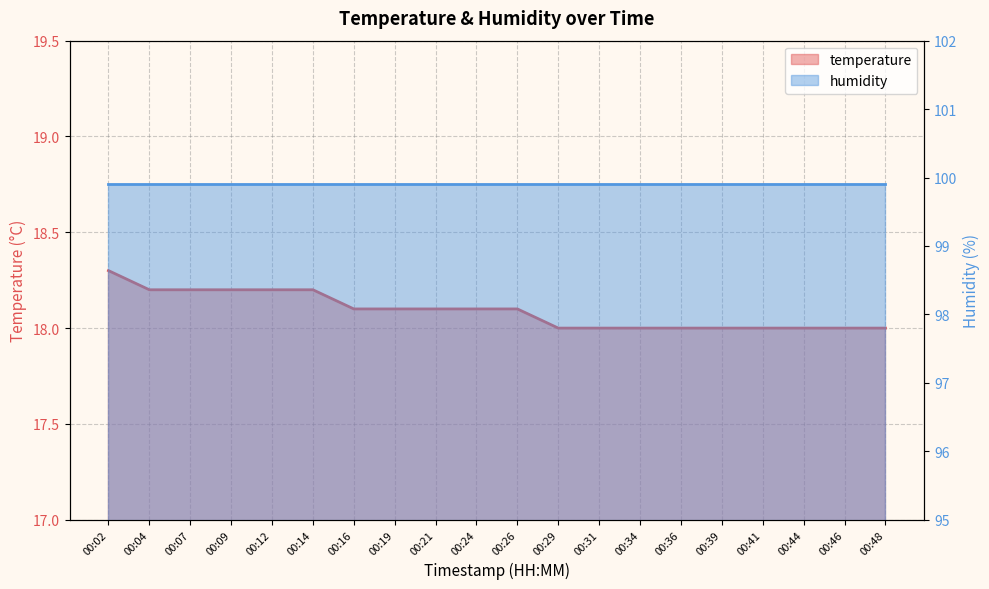

List the labels in order of value, largest first.

00:02, 00:04, 00:07, 00:09, 00:12, 00:14, 00:16, 00:19, 00:21, 00:24, 00:26, 00:29, 00:31, 00:34, 00:36, 00:39, 00:41, 00:44, 00:46, 00:48